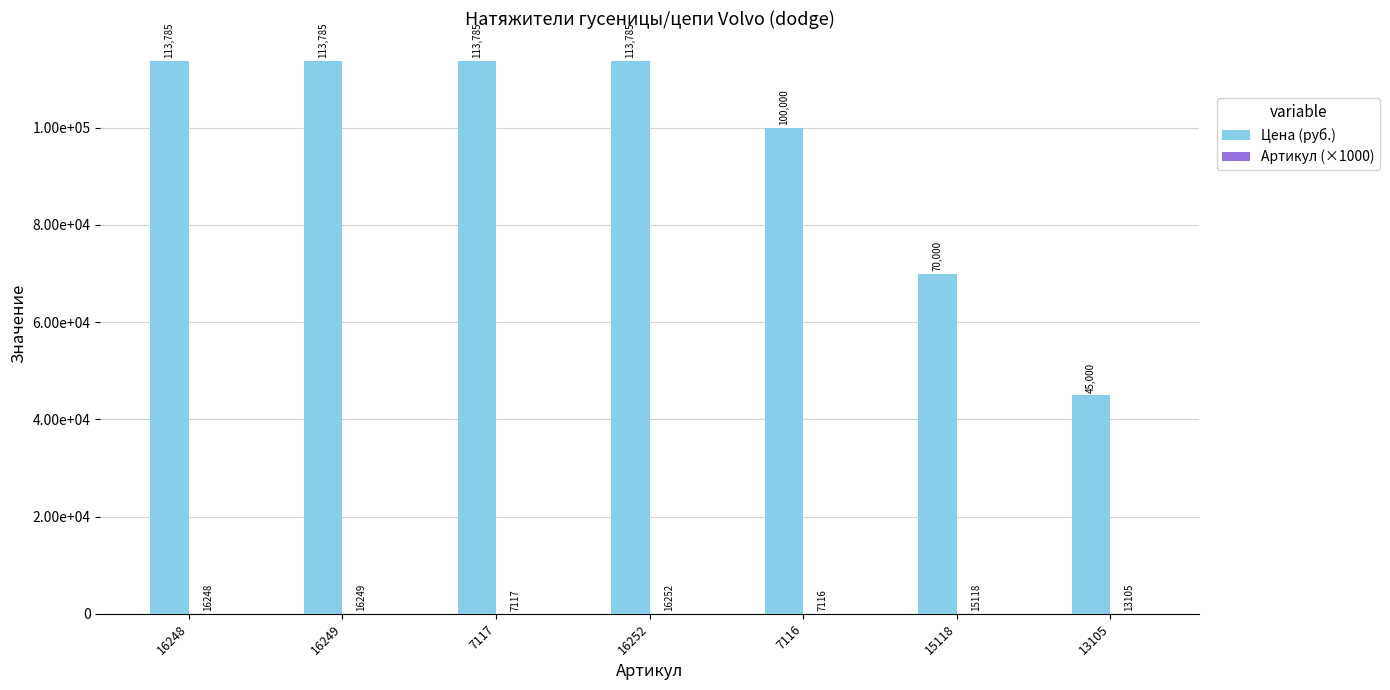

Does the chart contain stacked bars?

No